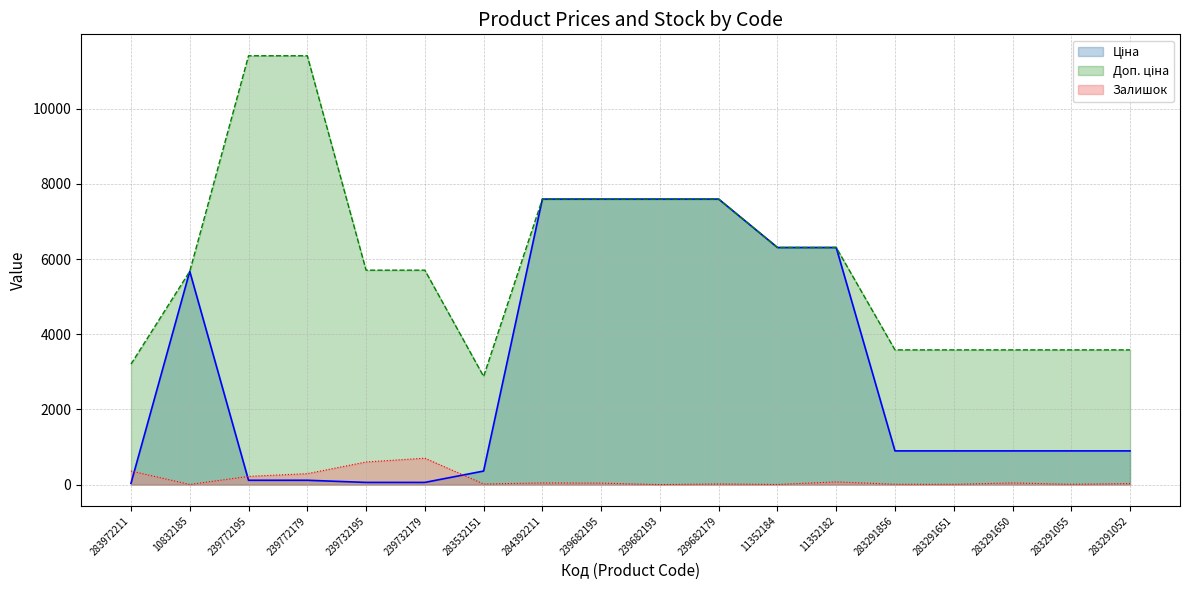

Reading left to right, what are all the values shown in this chart?

Ціна: 283972211=32.0	10832185=5673.8	239772195=114.1	239772179=114.1	239732195=57.0	239732179=57.0	283532151=359.9	284392211=7596.5	239682195=7596.5	239682193=7596.5	239682179=7596.5	11352184=6308.8	11352182=6308.8	283291856=895.9	283291651=895.9	283291650=895.9	283291055=895.9	283291052=895.9
Доп. ціна: 283972211=3205.0	10832185=5673.8	239772195=11410.0	239772179=11410.0	239732195=5705.0	239732179=5705.0	283532151=2878.8	284392211=7596.5	239682195=7596.5	239682193=7596.5	239682179=7596.5	11352184=6308.8	11352182=6308.8	283291856=3583.6	283291651=3583.6	283291650=3583.6	283291055=3583.6	283291052=3583.6
Залишок: 283972211=360.0	10832185=3.0	239772195=218.0	239772179=290.0	239732195=601.0	239732179=702.0	283532151=15.0	284392211=44.0	239682195=39.0	239682193=0.0	239682179=17.0	11352184=4.0	11352182=71.0	283291856=9.0	283291651=7.0	283291650=43.0	283291055=9.0	283291052=27.0